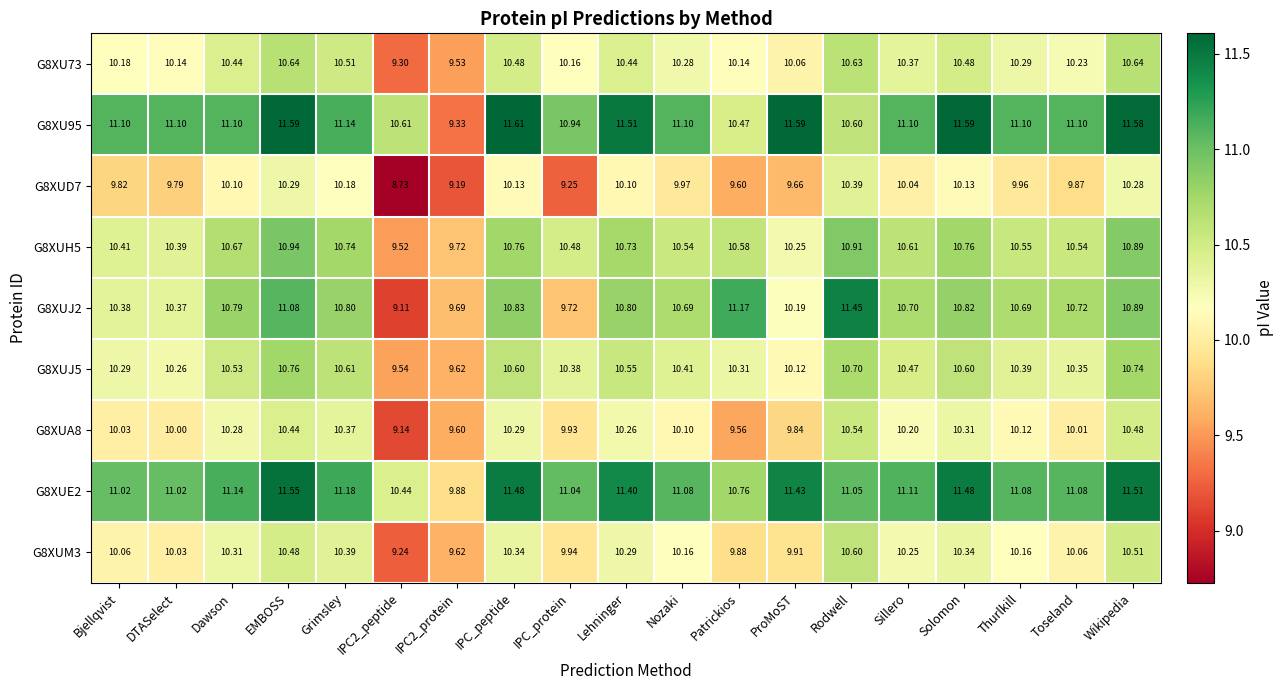

At which category is the sum across all series the highest?

EMBOSS